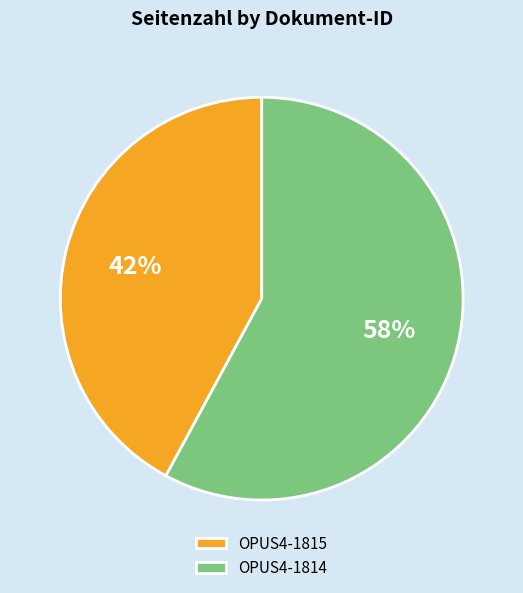

How many segments does this pie chart have?

2